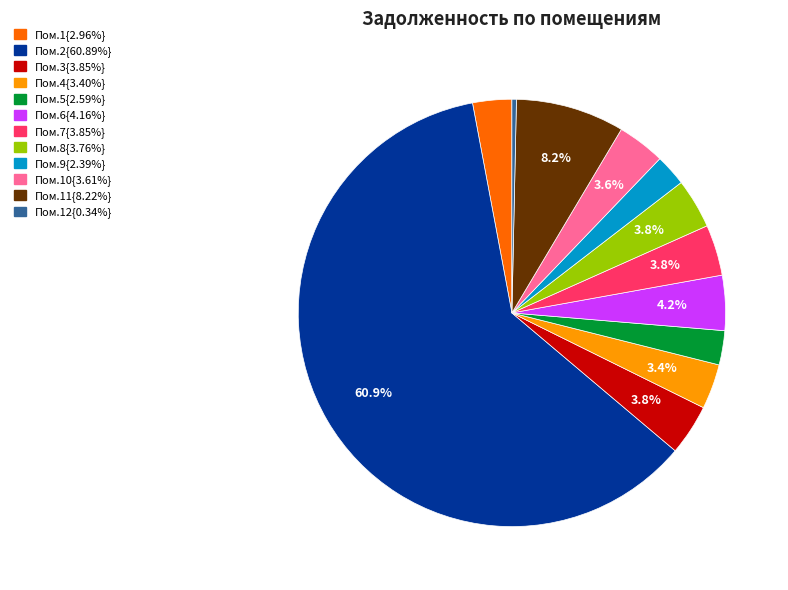

Is there a majority slice in this chart?

Yes